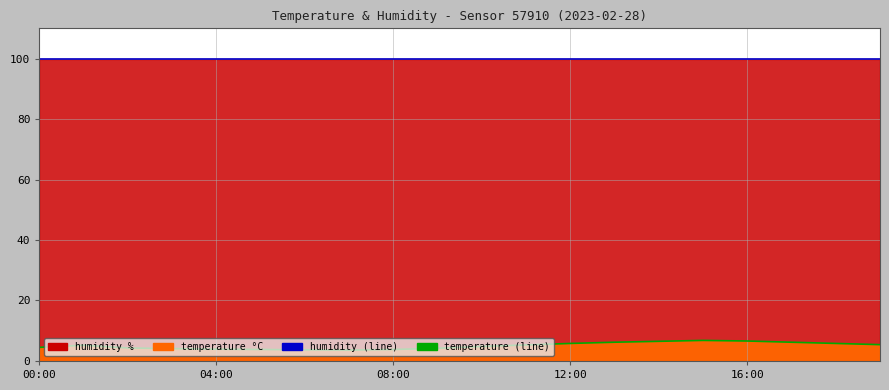

True or false: temperature (line) and humidity (line) cross at least once.

False